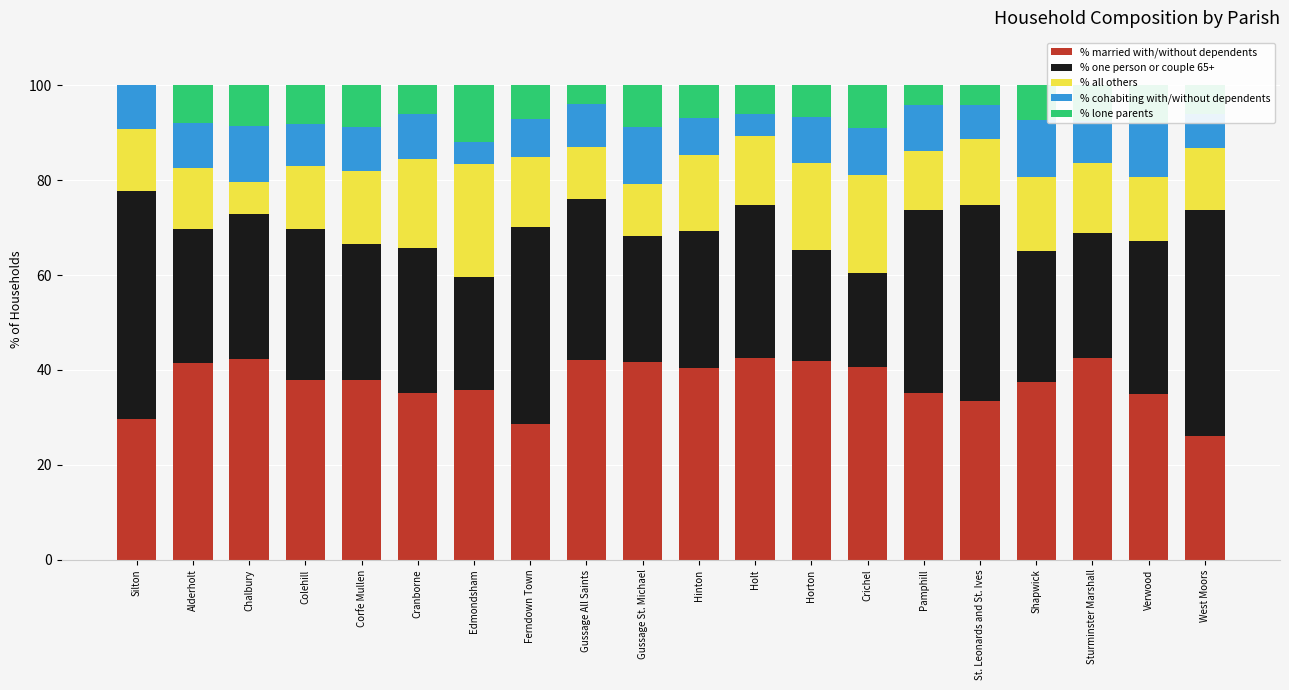

What is the total value across all series at St. Leonards and St. Ives?

100.0